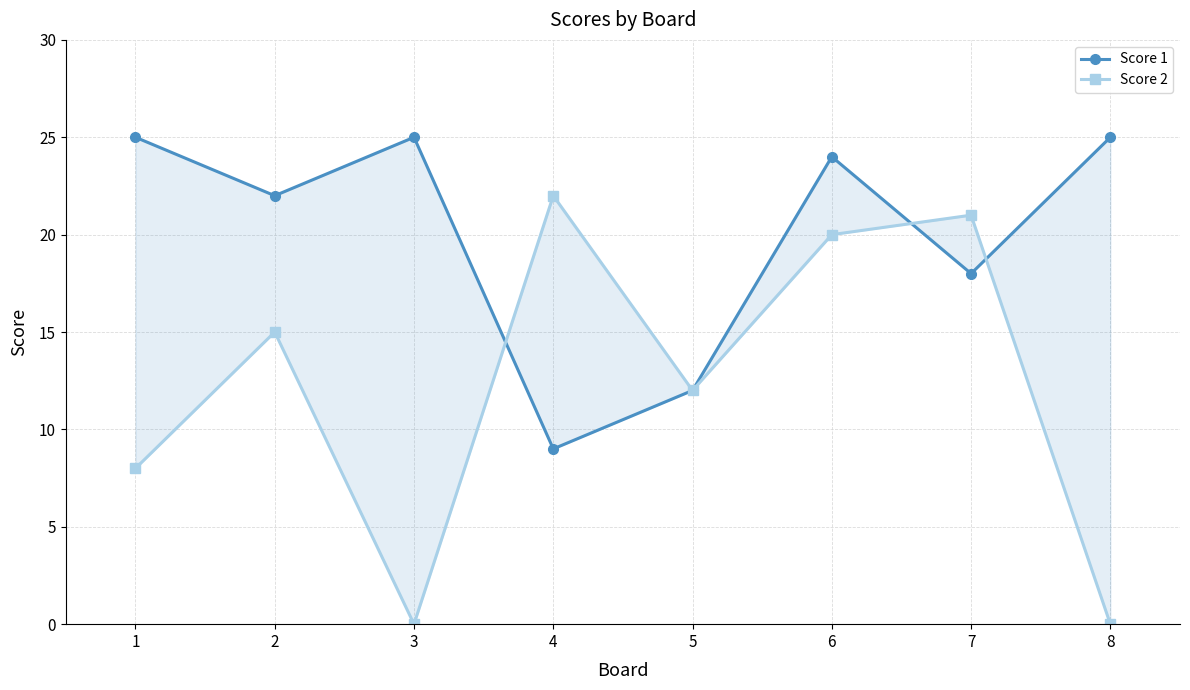

The value of Score 1 at 3 is 7. True or false?

False